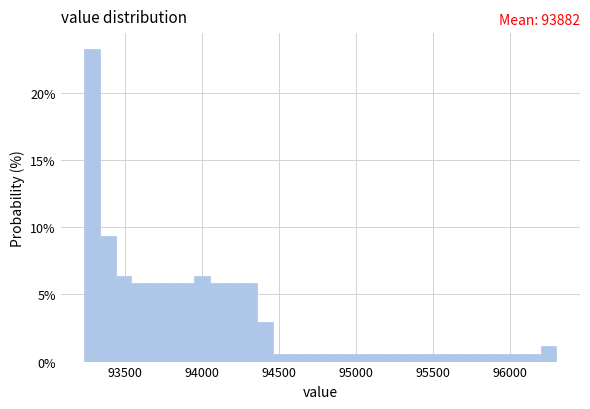

Read against the x-axis, roughly where is the centre of the tallest bar?

93300